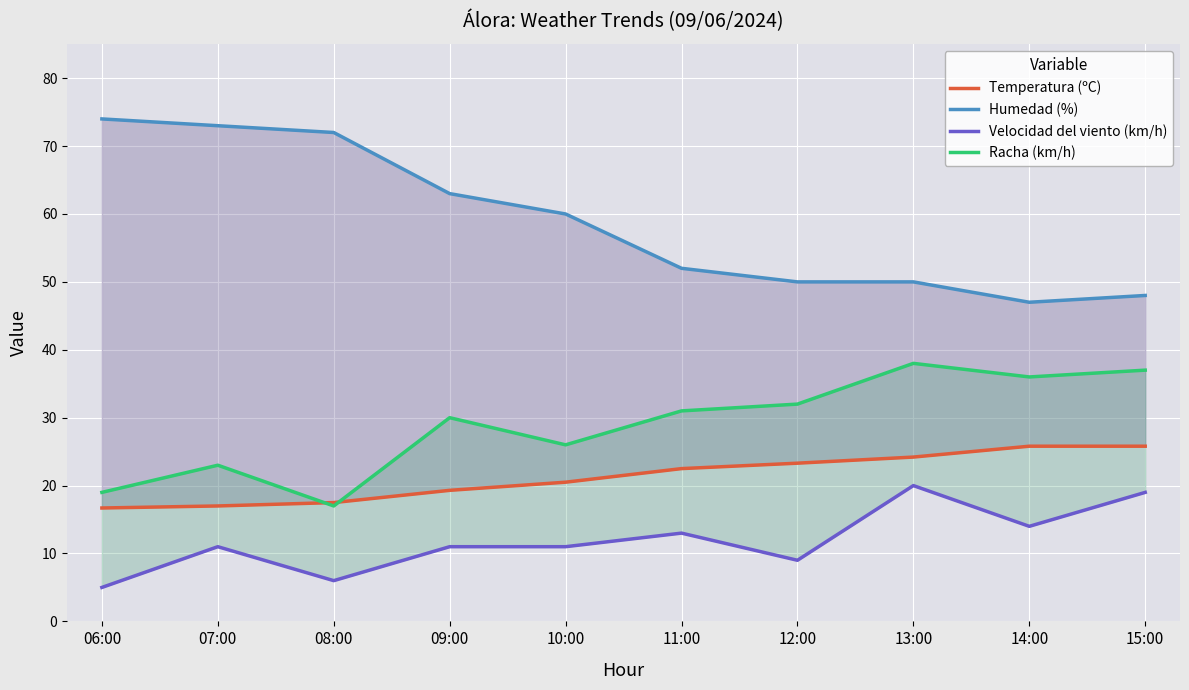

Between 11:00 and 09:00, which is larger?

11:00